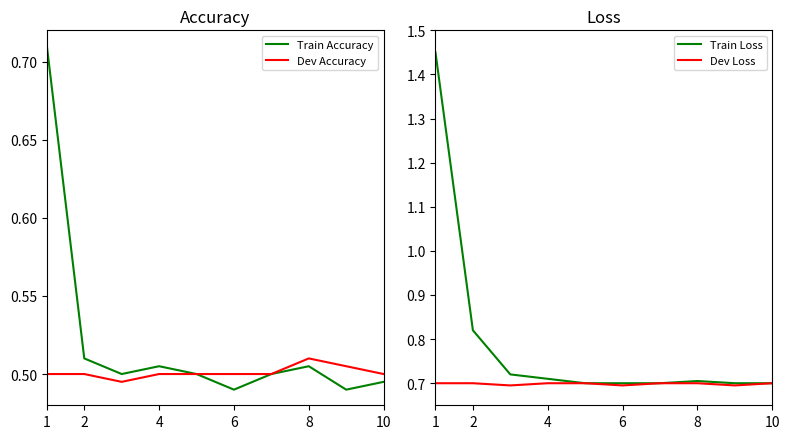

The Train Accuracy series shows 0.3 at 4. True or false?

False